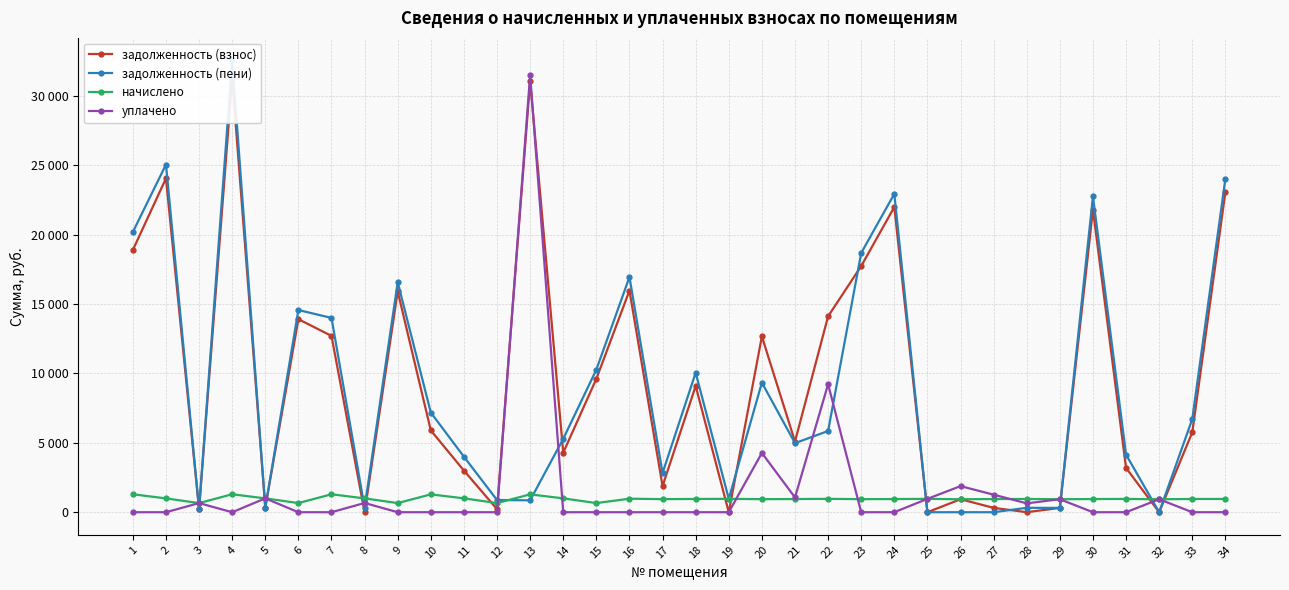

Is the value of уплачено at 30 greater than the value of задолженность (взнос) at 3?

No